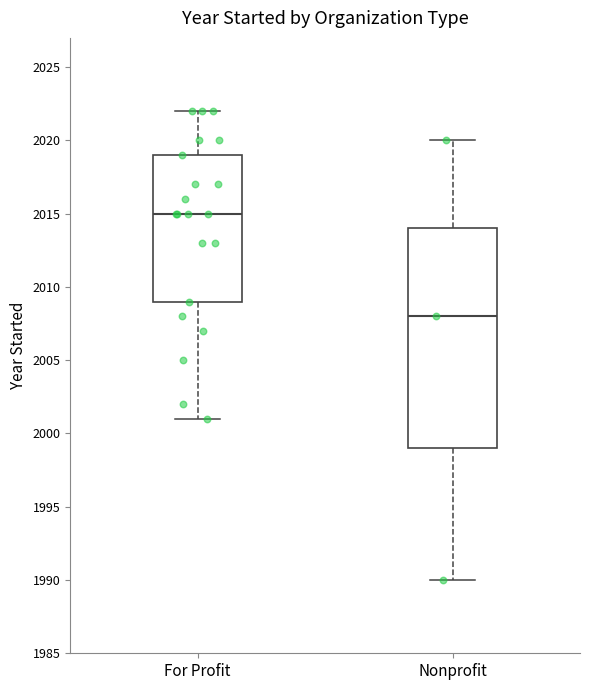

Which box is the tallest, from its lower edge to its upper edge?

Nonprofit